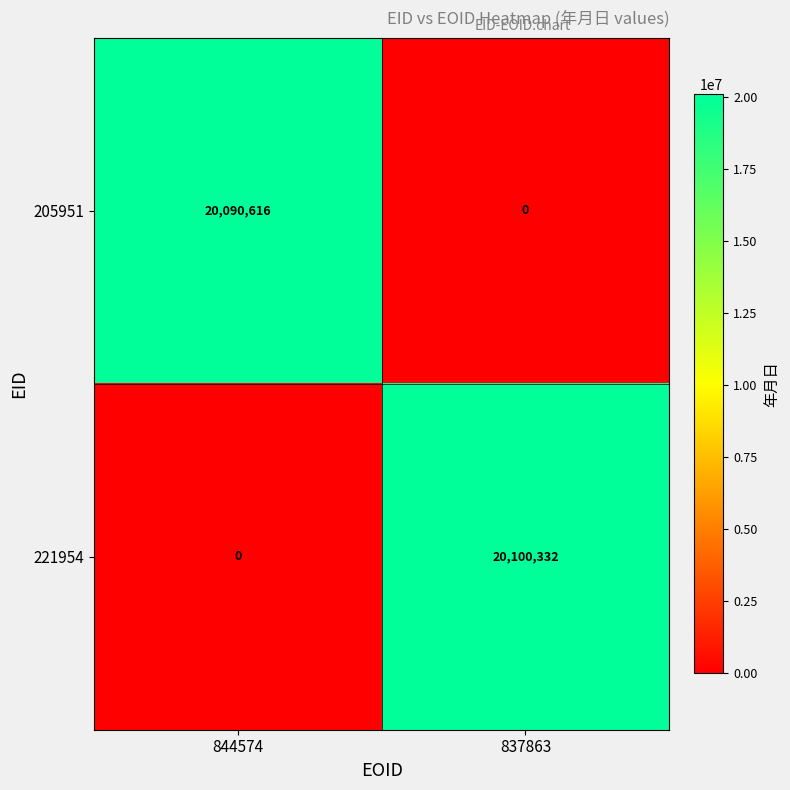

Which label corresponds to the largest value in the chart?

837863